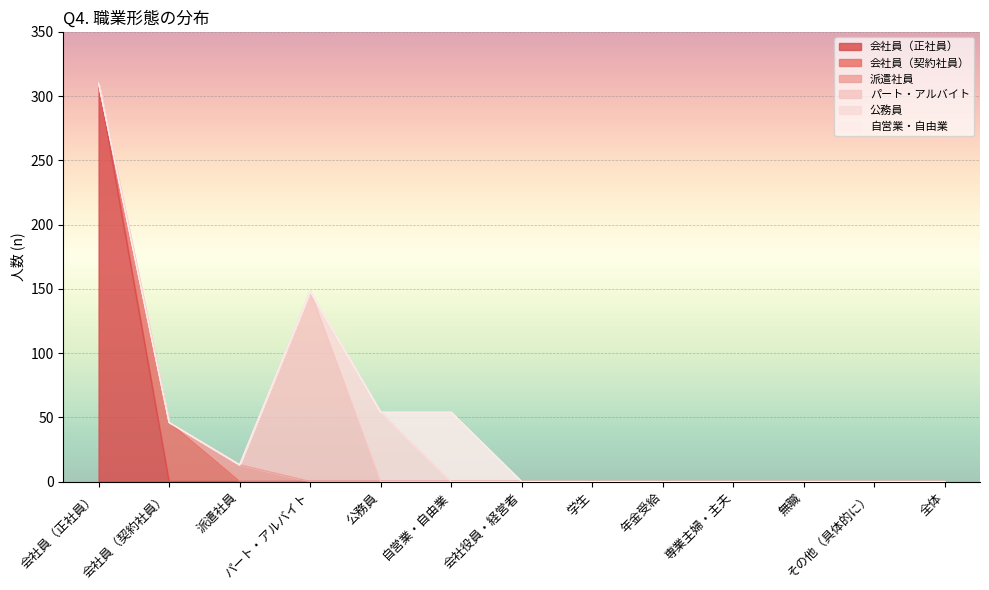

Is it true that 公務員 equals 0 at 年金受給?

True